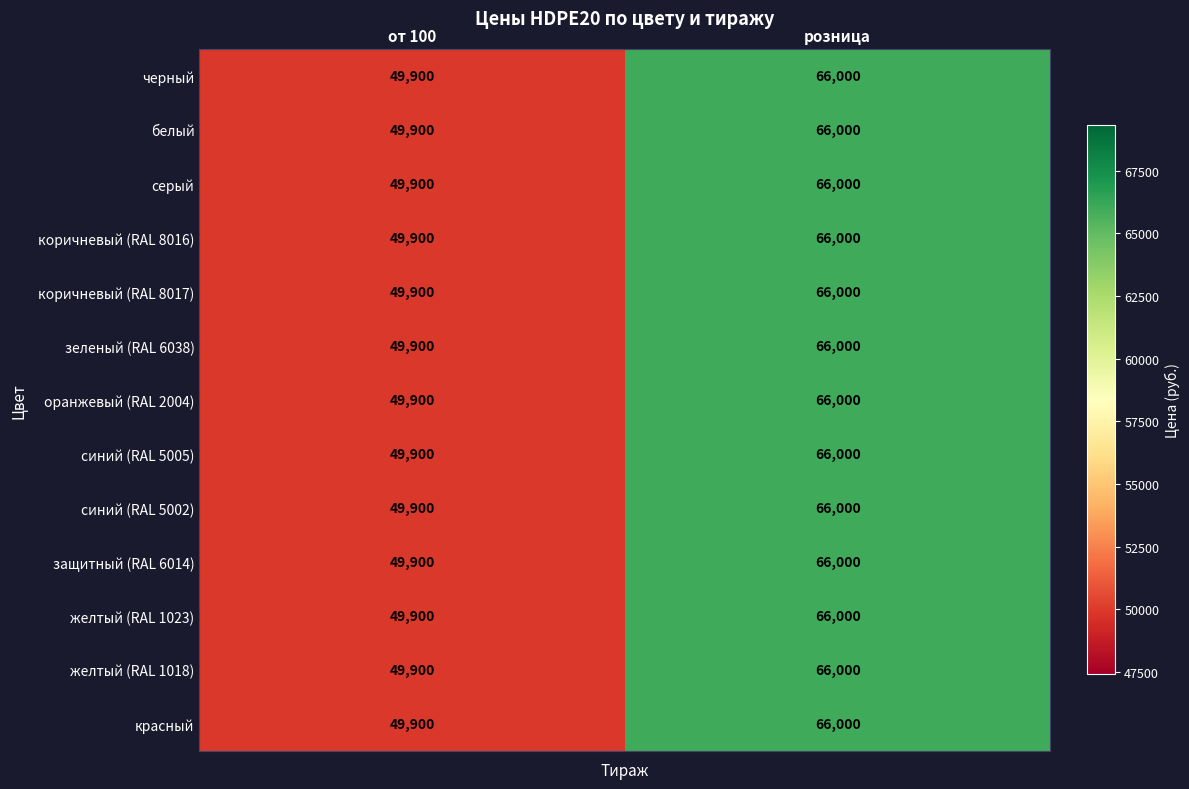

What is the greatest value displayed?

66000